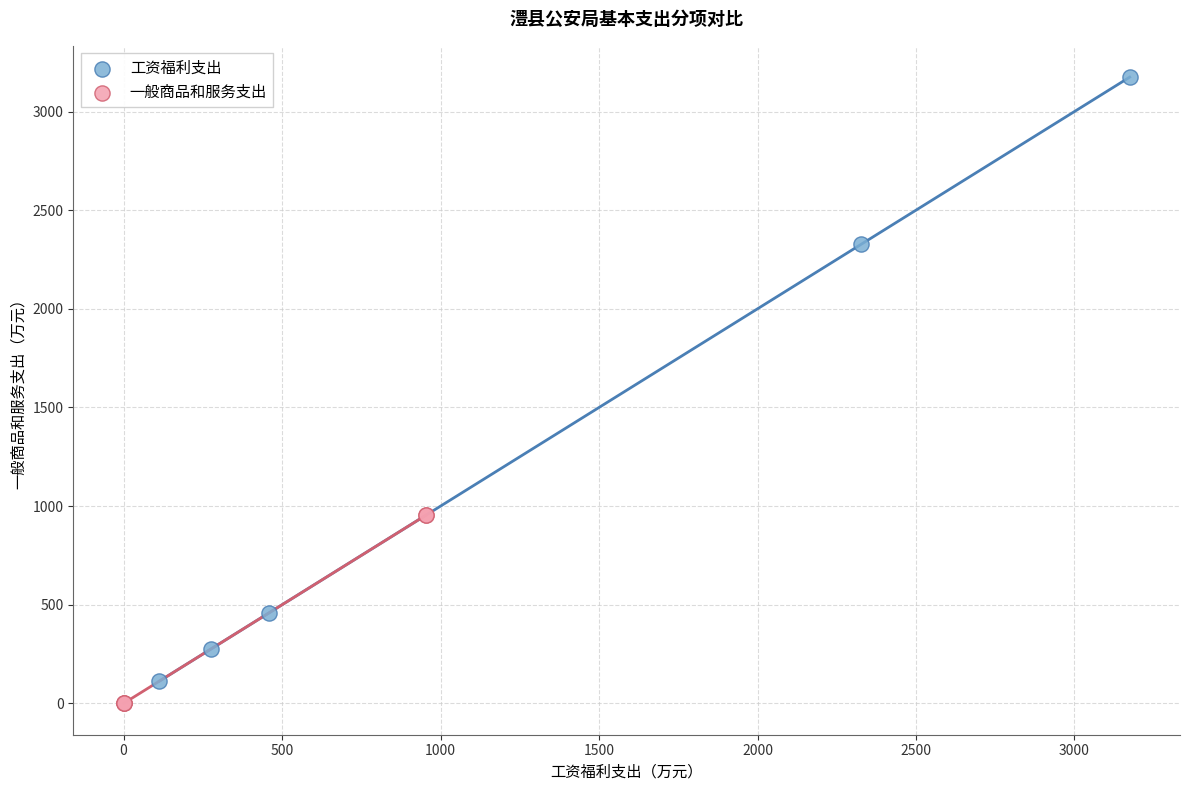

Which series has the largest Y range (max minus min)?

工资福利支出